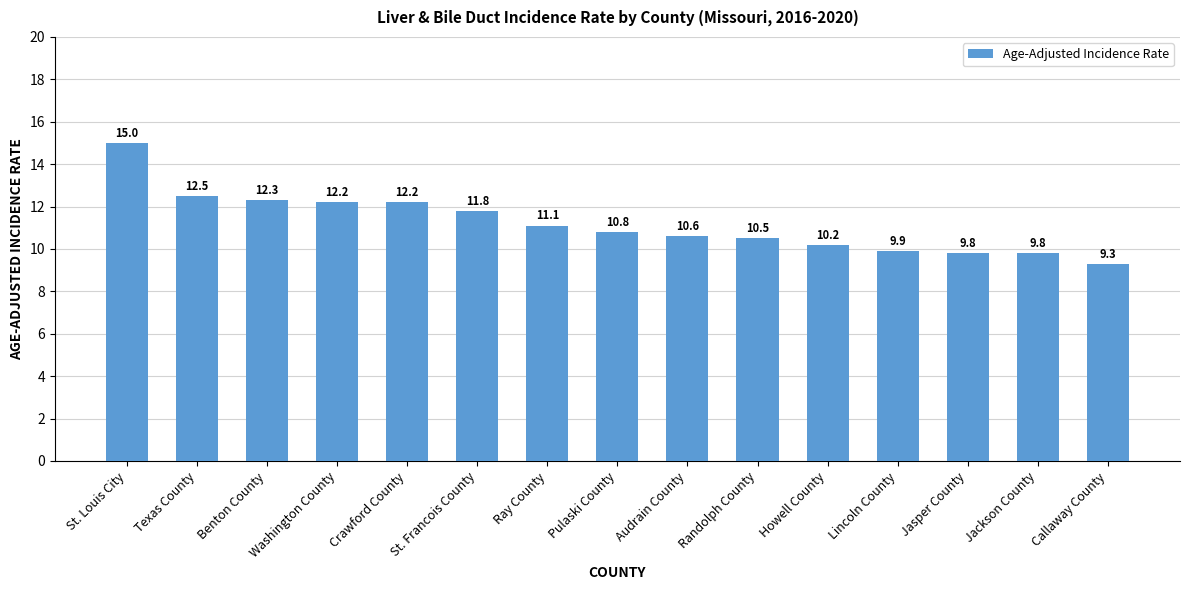

Which label corresponds to the largest value in the chart?

St. Louis City